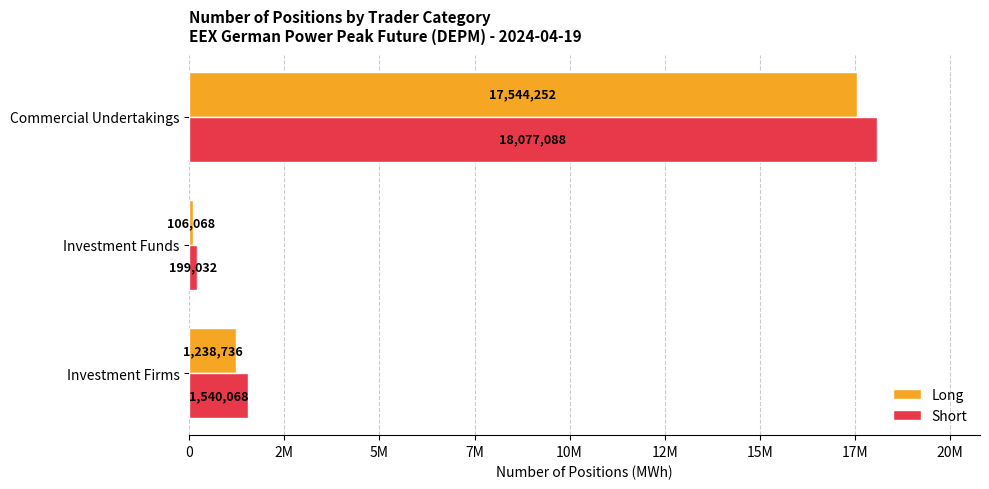

What are all the series names shown in the legend?

Long, Short